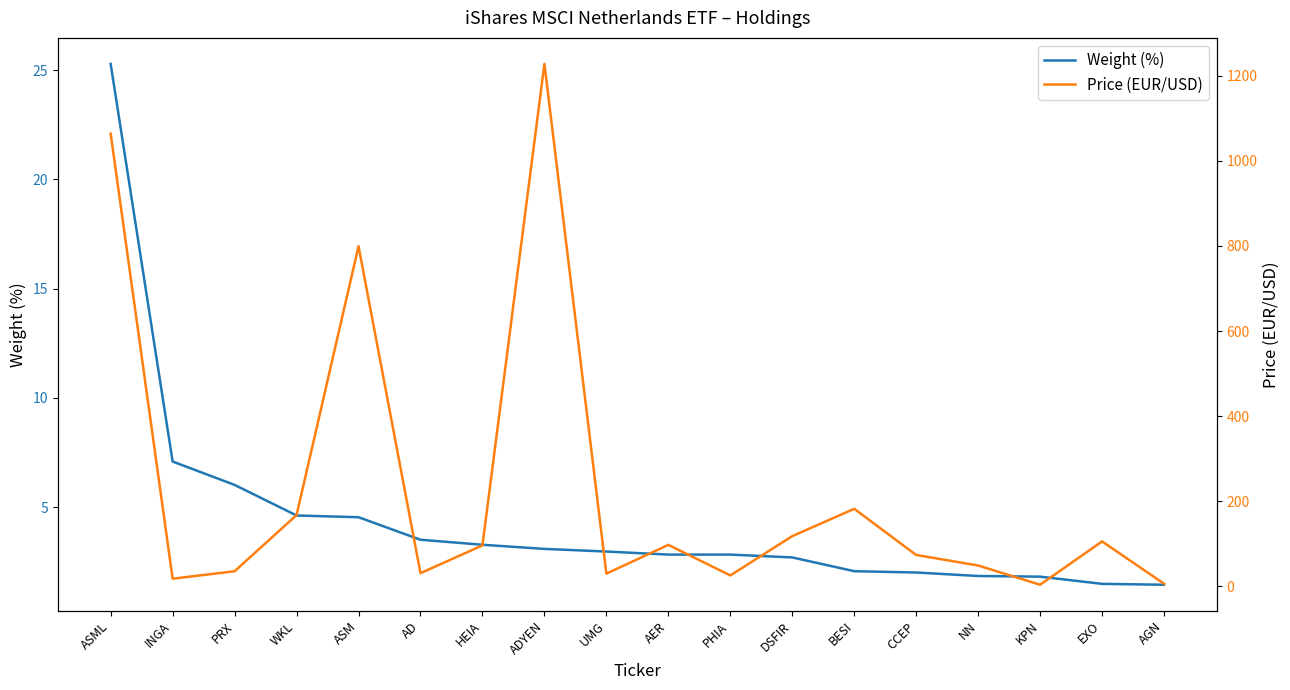

True or false: Weight (%) and Price (EUR/USD) cross at least once.

False